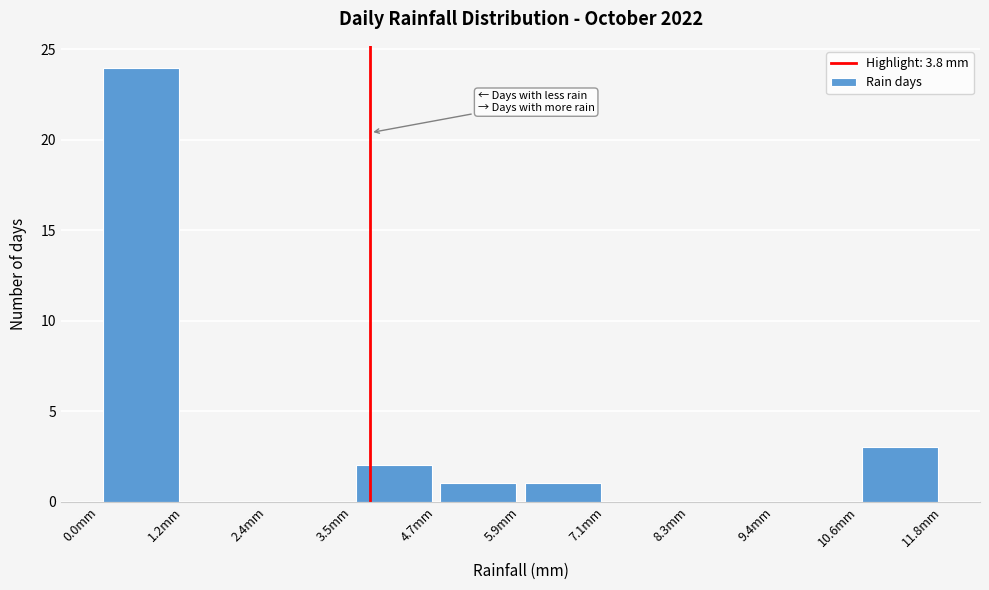

Reading left to right, transcribe this chart: for each bar, give the range it covers on the x-axis and its height. Neither the bar edges nor the heights are printed on the chart, so give them approximately, as read against the axes.

0.00 to 1.18: 24
1.18 to 2.36: 0
2.36 to 3.54: 0
3.54 to 4.72: 2
4.72 to 5.90: 1
5.90 to 7.08: 1
7.08 to 8.26: 0
8.26 to 9.44: 0
9.44 to 10.62: 0
10.62 to 11.80: 3